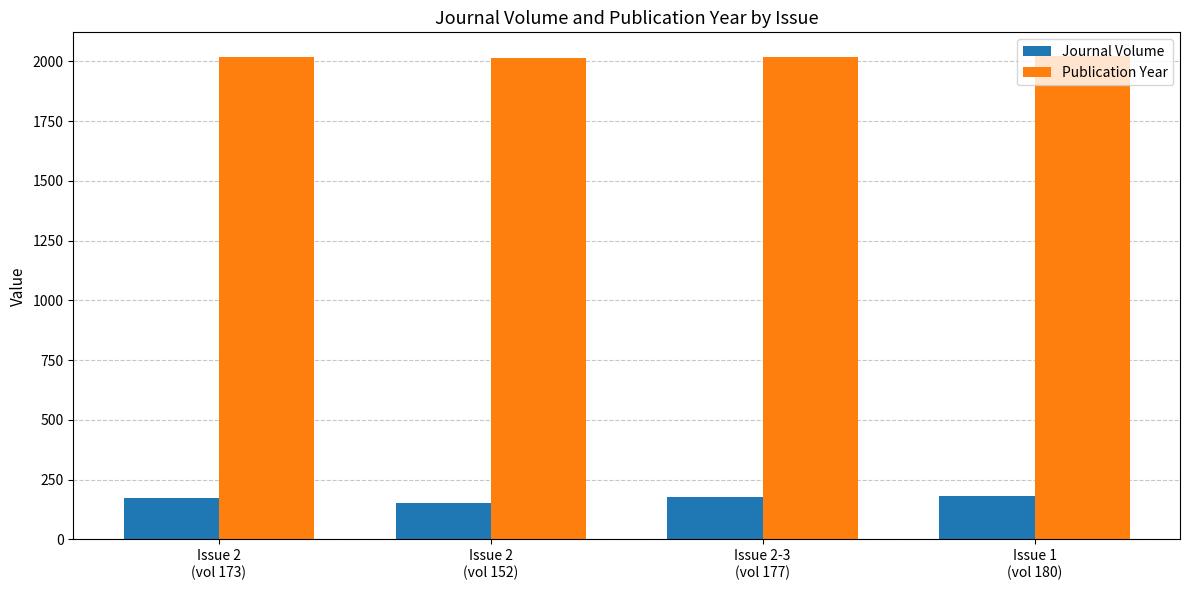

Is the value of Journal Volume at Issue 2
(vol 152) greater than the value of Publication Year at Issue 2
(vol 173)?

No